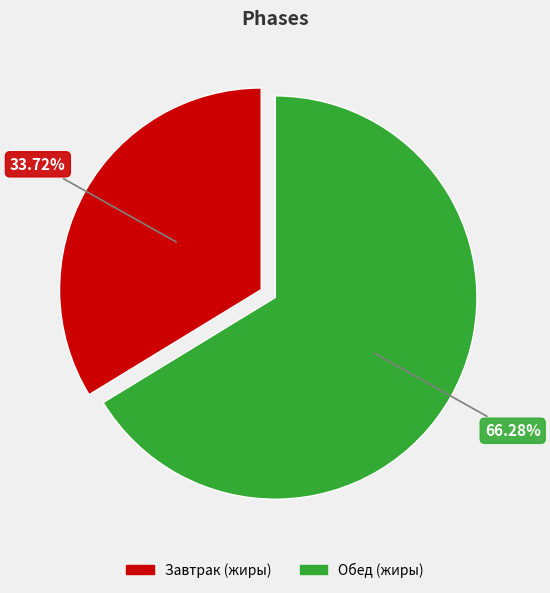

Rank the categories by value from highest to lowest.

Обед (жиры), Завтрак (жиры)